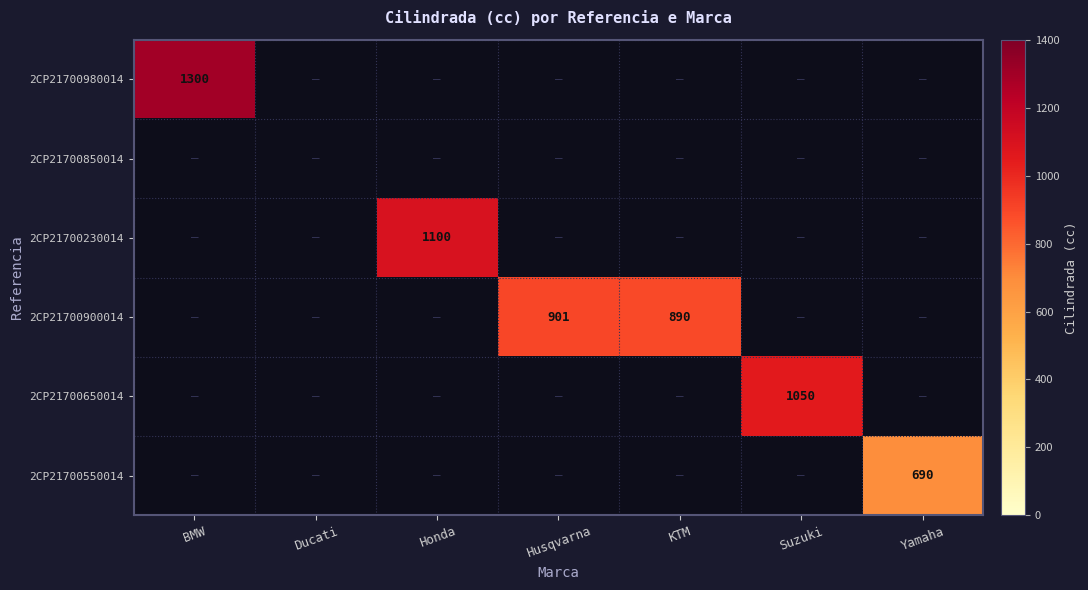

At how many categories does at least one series exceed 1216?

1